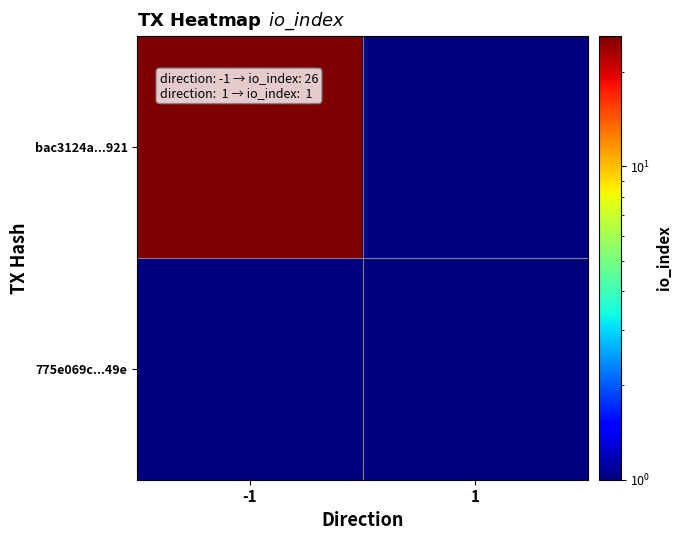

Which series has the largest range (max minus min)?

bac3124a...921